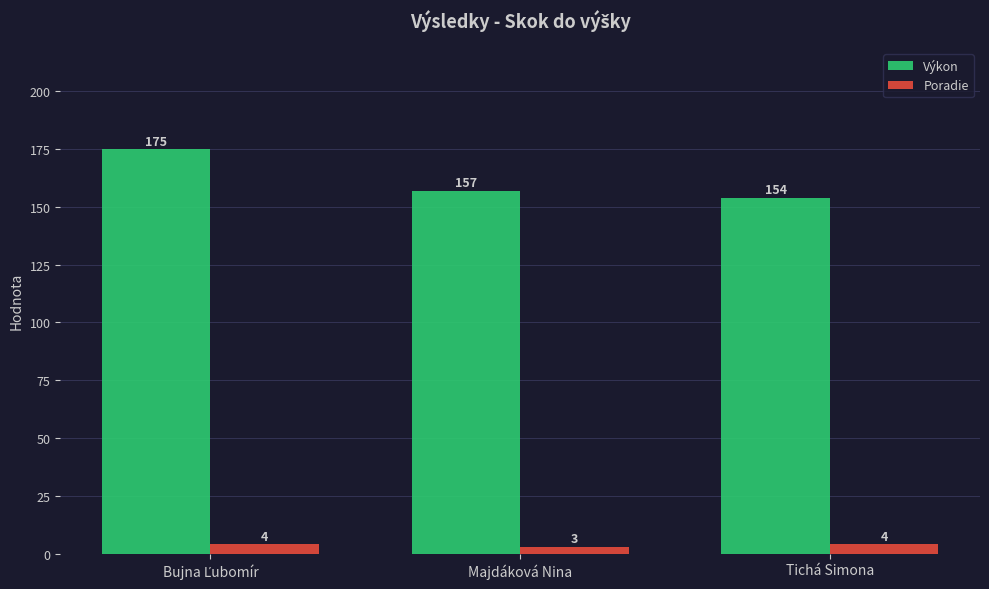

What is the value of the Poradie bar at the 2nd from the left?

3